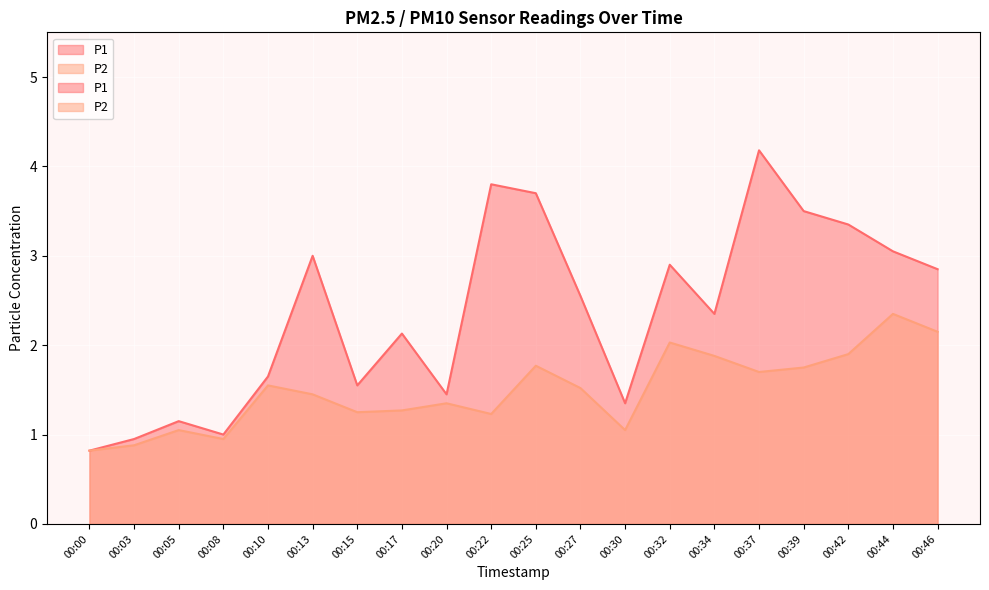

Which series has the largest total across all categories?

P1